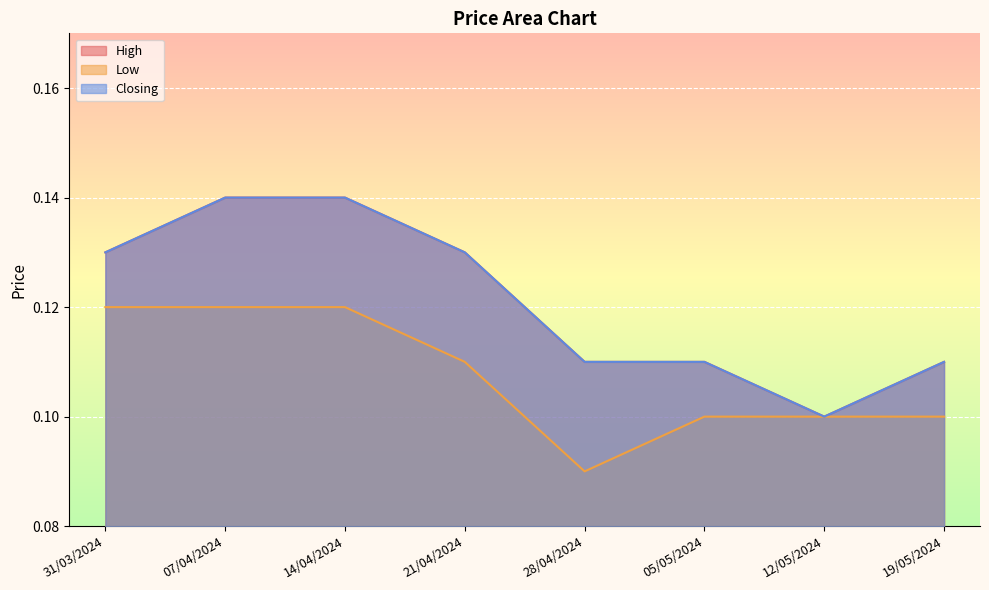

Reading left to right, what are all the values shown in this chart?

High: 31/03/2024=0.1	07/04/2024=0.1	14/04/2024=0.1	21/04/2024=0.1	28/04/2024=0.1	05/05/2024=0.1	12/05/2024=0.1	19/05/2024=0.1
Low: 31/03/2024=0.1	07/04/2024=0.1	14/04/2024=0.1	21/04/2024=0.1	28/04/2024=0.1	05/05/2024=0.1	12/05/2024=0.1	19/05/2024=0.1
Closing: 31/03/2024=0.1	07/04/2024=0.1	14/04/2024=0.1	21/04/2024=0.1	28/04/2024=0.1	05/05/2024=0.1	12/05/2024=0.1	19/05/2024=0.1